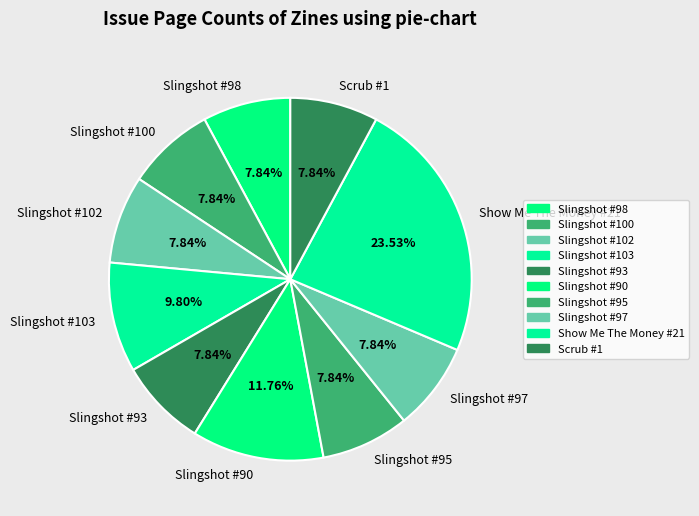

To the nearest percent, what is the difference between the largest and smallest slice percentages?

16%